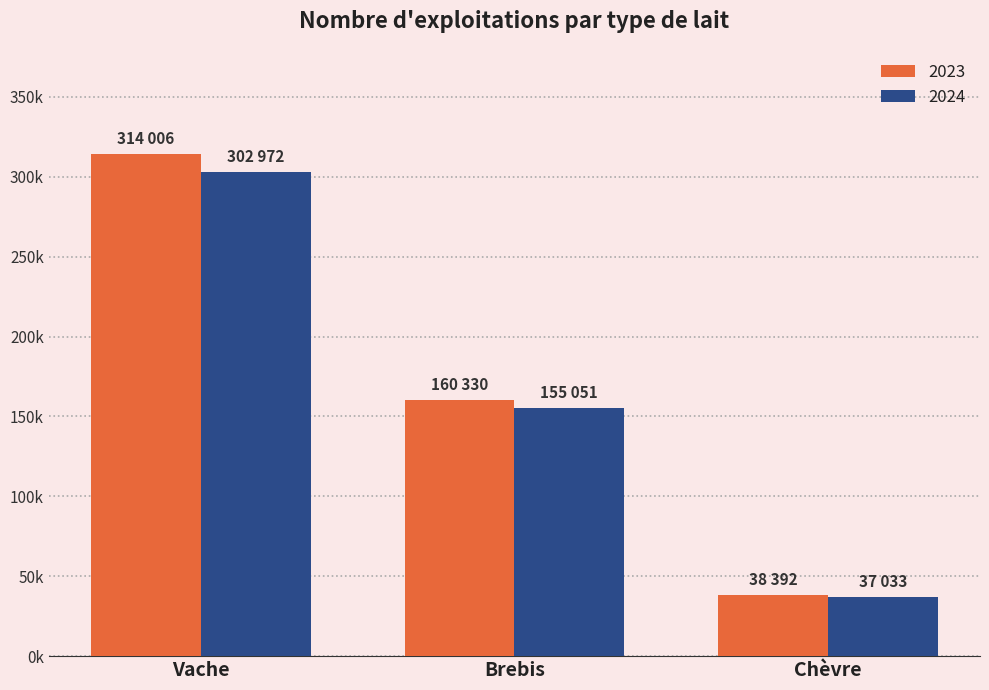

Are the bars horizontal?

No